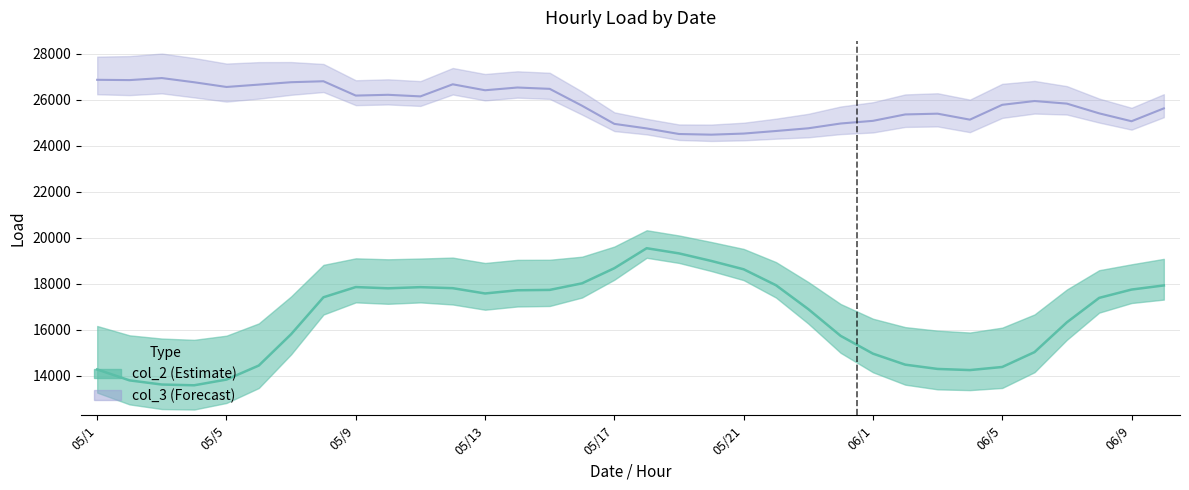

Reading right to left, extract all data points from this chart.

col_2: 06/10=17923	06/9=17743	06/8=17381	06/7=16317	06/6=15020	06/5=14372	06/4=14237	06/3=14287	06/2=14473	06/1=14953	05/24=15728	05/23=16891	05/22=17932	05/21=18626	05/20=18989	05/19=19318	05/18=19543	05/17=18673	05/16=18014	05/15=17728	05/14=17712	05/13=17573	05/12=17803	05/11=17848	05/10=17797	05/9=17852	05/8=17407	05/7=15800	05/6=14435	05/5=13824	05/4=13575	05/3=13608	05/2=13789	05/1=14265
col_3: 06/10=25632	06/9=25072	06/8=25415	06/7=25839	06/6=25952	06/5=25787	06/4=25141	06/3=25401	06/2=25368	06/1=25089	05/24=24973	05/23=24765	05/22=24647	05/21=24535	05/20=24487	05/19=24516	05/18=24759	05/17=24957	05/16=25747	05/15=26482	05/14=26540	05/13=26421	05/12=26680	05/11=26154	05/10=26223	05/9=26189	05/8=26813	05/7=26771	05/6=26667	05/5=26564	05/4=26769	05/3=26952	05/2=26863	05/1=26876